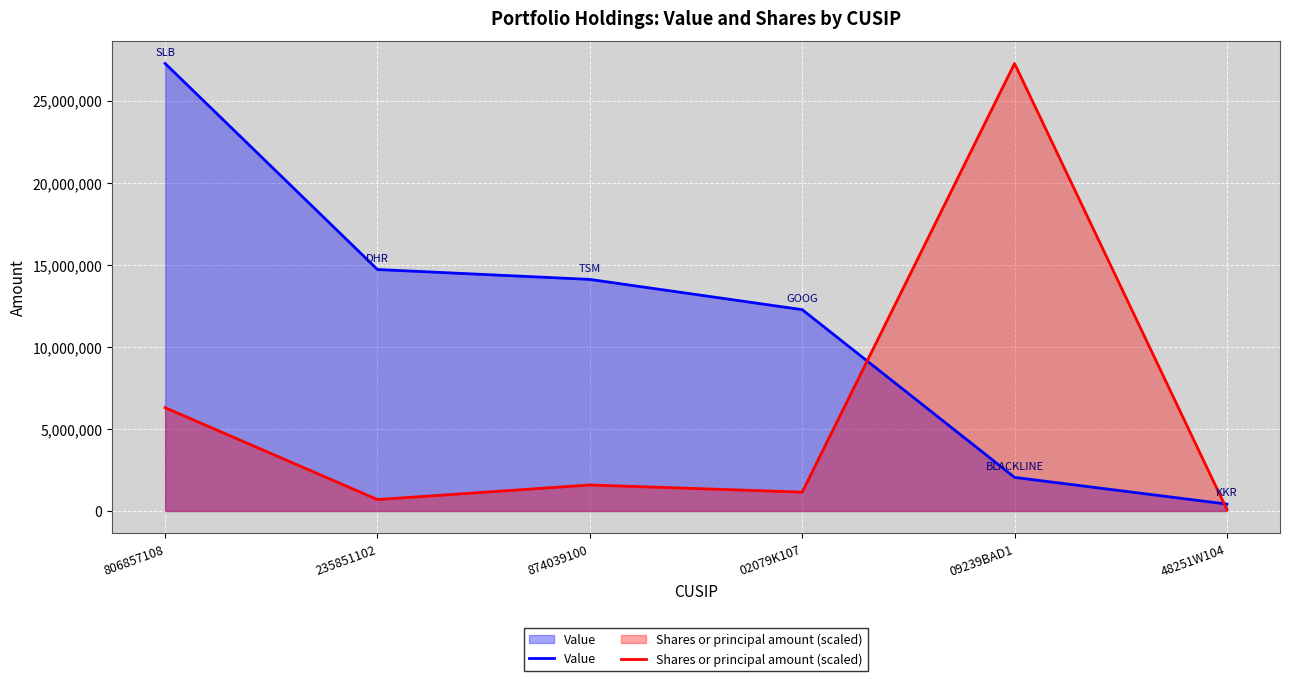

What is the difference between the maximum and second lowest values in the Shares or principal amount (scaled) series?

26571527.7